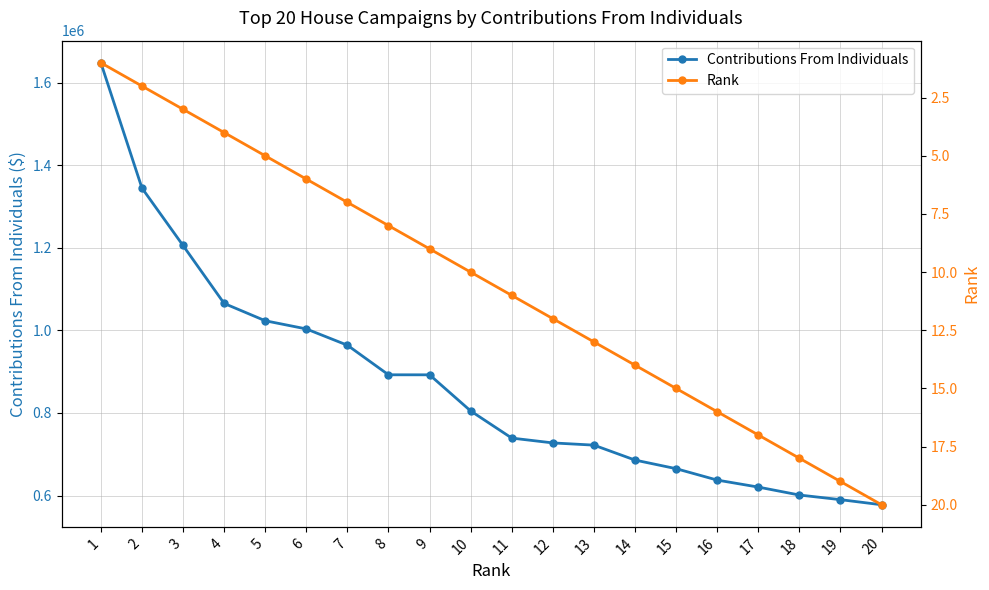

Where does the Contributions From Individuals series first go above 804856?

1